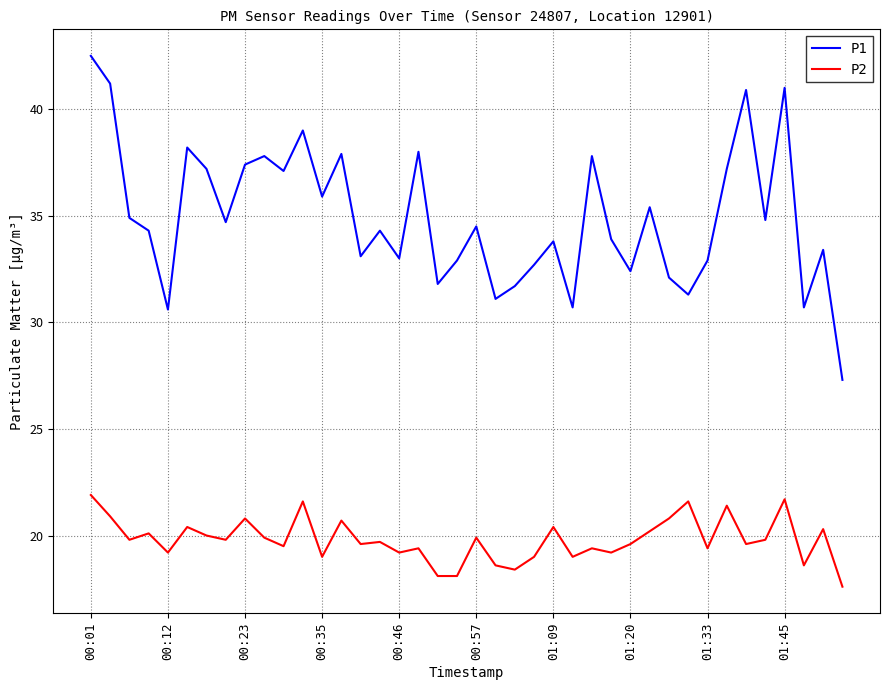

What is the minimum value shown in the chart?

17.6